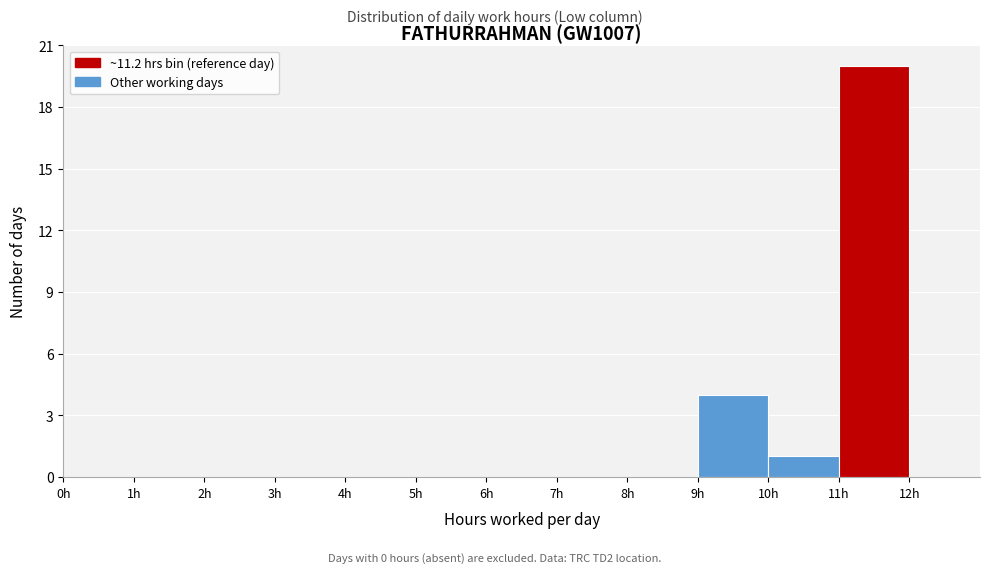

Which range on the x-axis has the tallest bar?

11 to 12